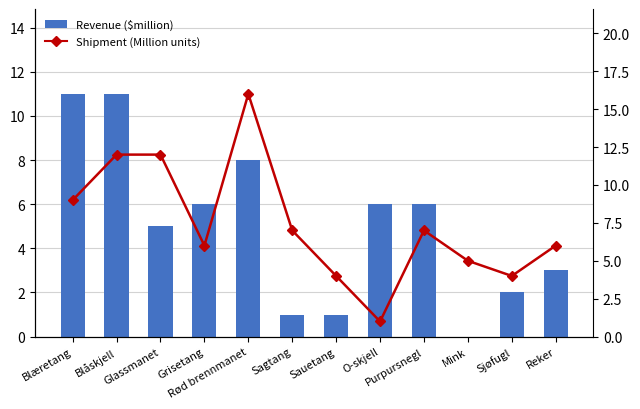

What is the difference between the maximum and minimum values in the Revenue ($million) series?

11